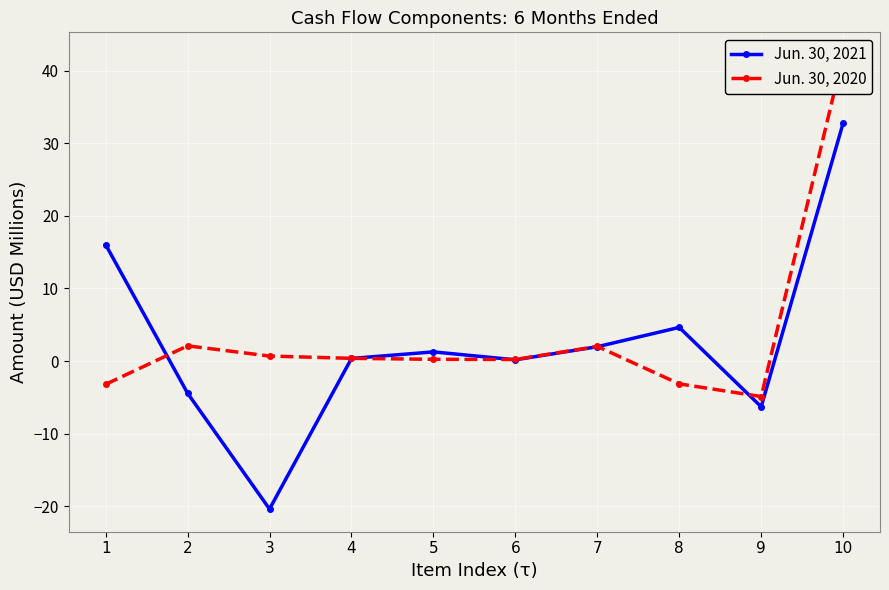

True or false: Jun. 30, 2020 and Jun. 30, 2021 intersect in this chart.

True